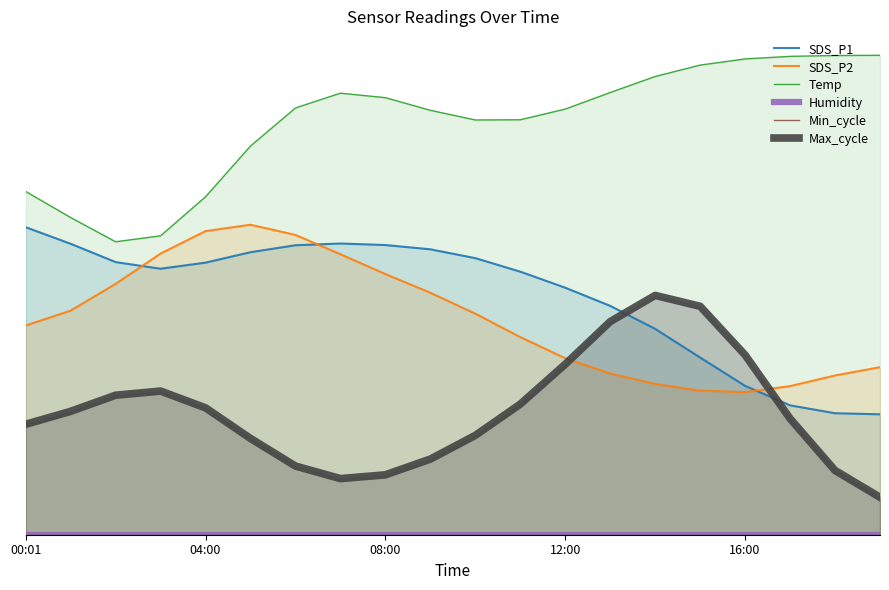

True or false: Temp and Humidity cross at least once.

False